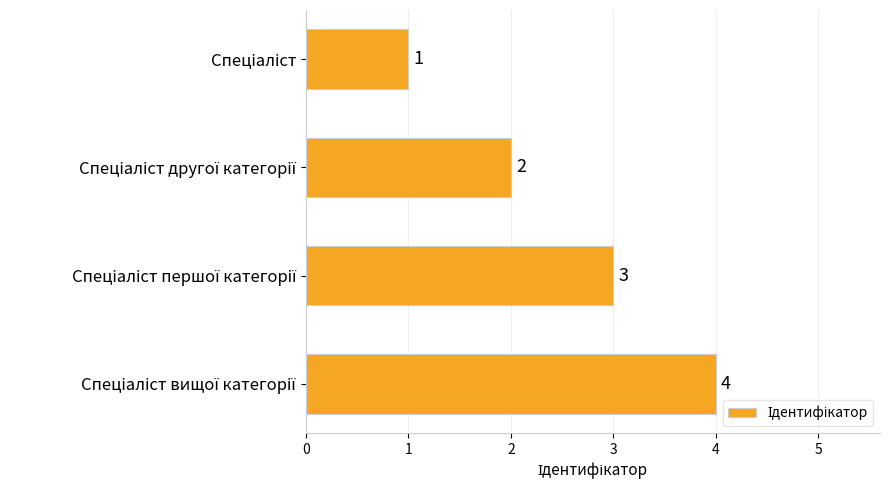

What is the difference between the maximum and minimum values?

3